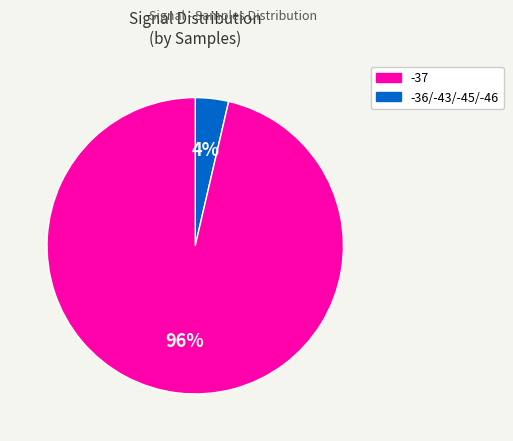

Is there any slice that represents more than half of the pie?

Yes